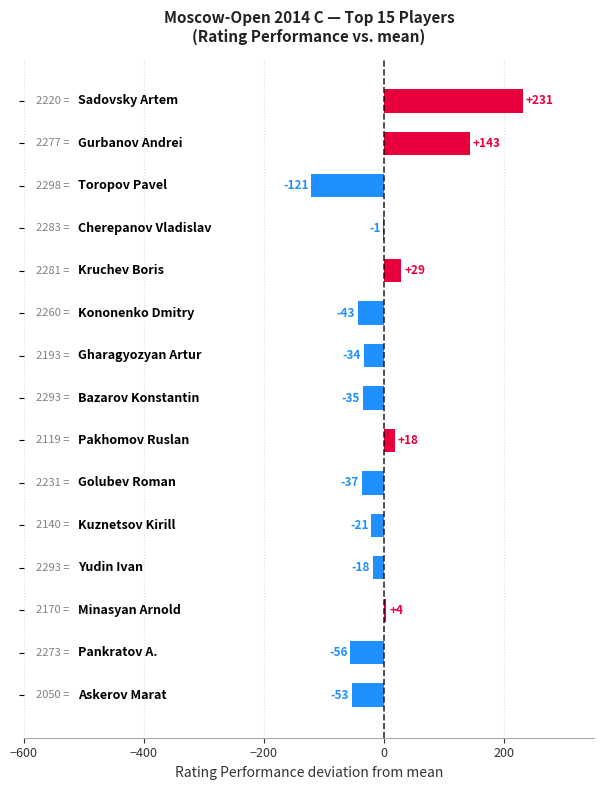

What is the greatest value displayed?

231